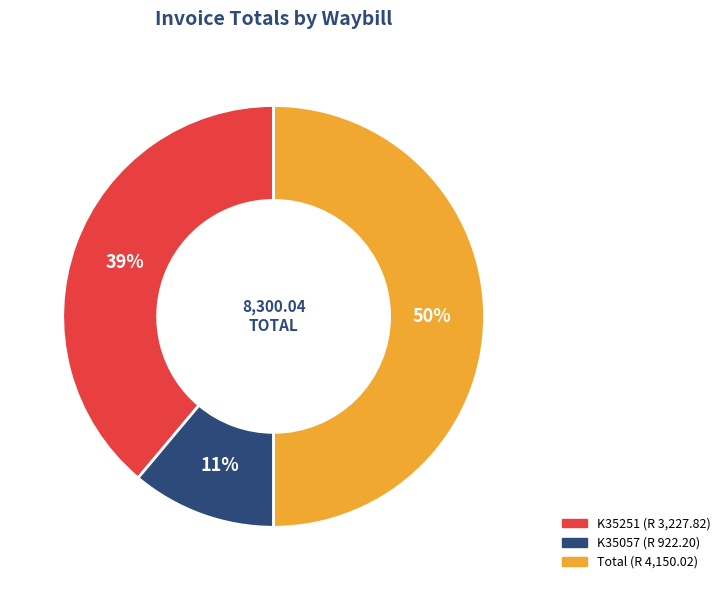

What is the ratio of the value at Total to the value at K35251?

1.3